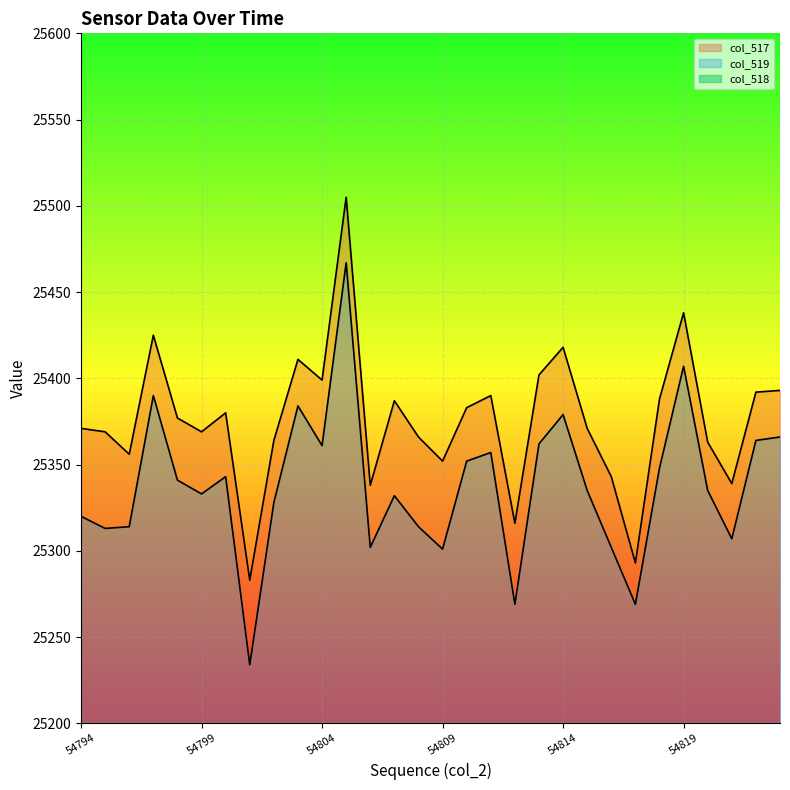

What is the average value of the col_519 series?

25338